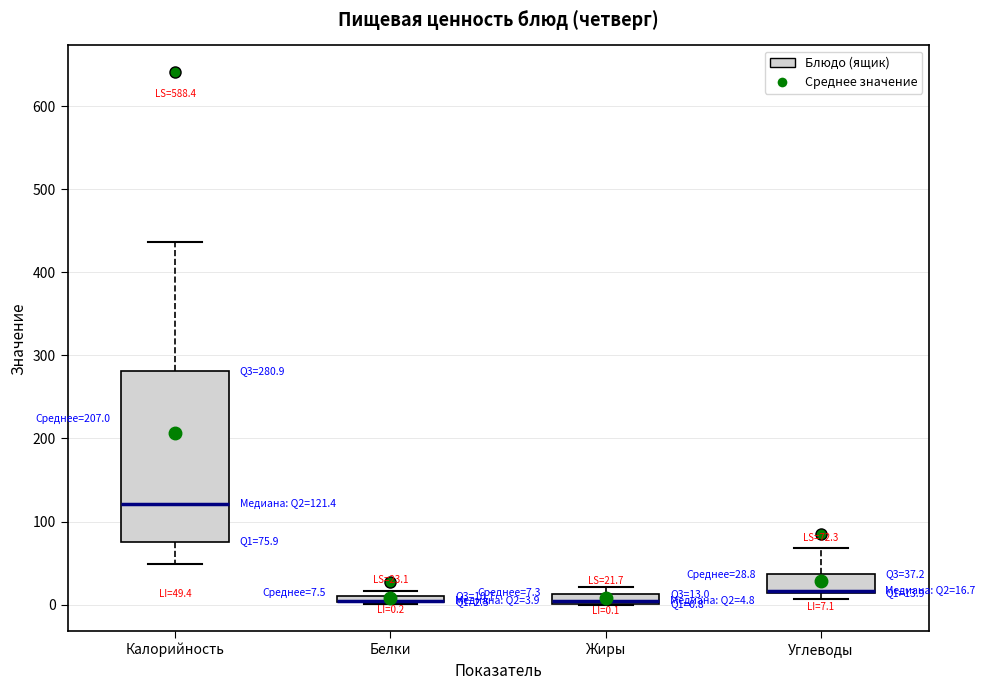

Which box is the tallest, from its lower edge to its upper edge?

Калорийность